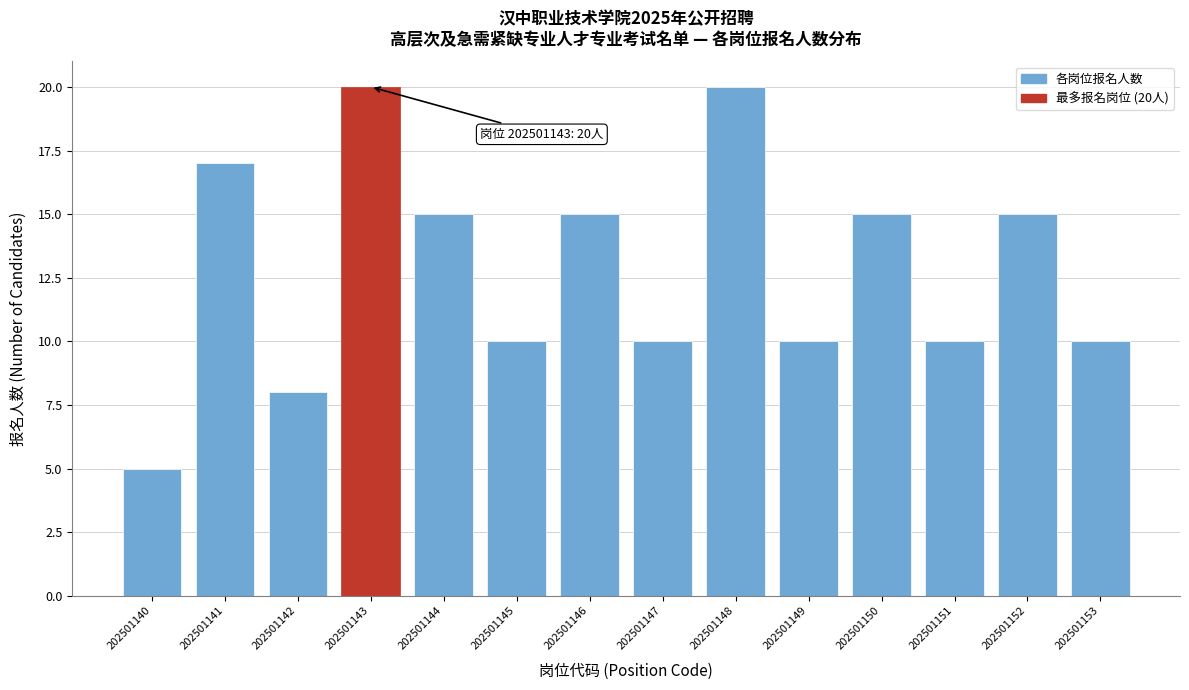

Reading right to left, transcribe all the data shown in this chart.

202501153=10	202501152=15	202501151=10	202501150=15	202501149=10	202501148=20	202501147=10	202501146=15	202501145=10	202501144=15	202501143=20	202501142=8	202501141=17	202501140=5